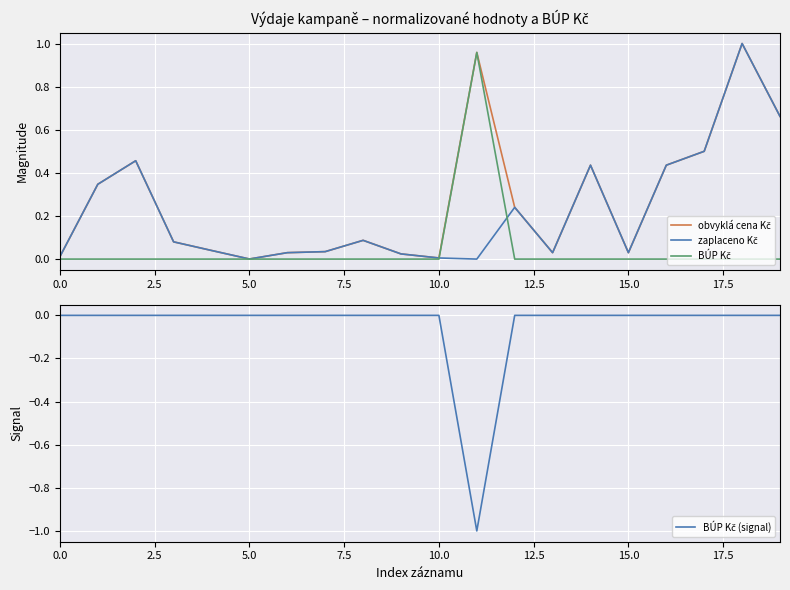

True or false: BÚP Kč and BÚP Kč (signal) cross at least once.

False